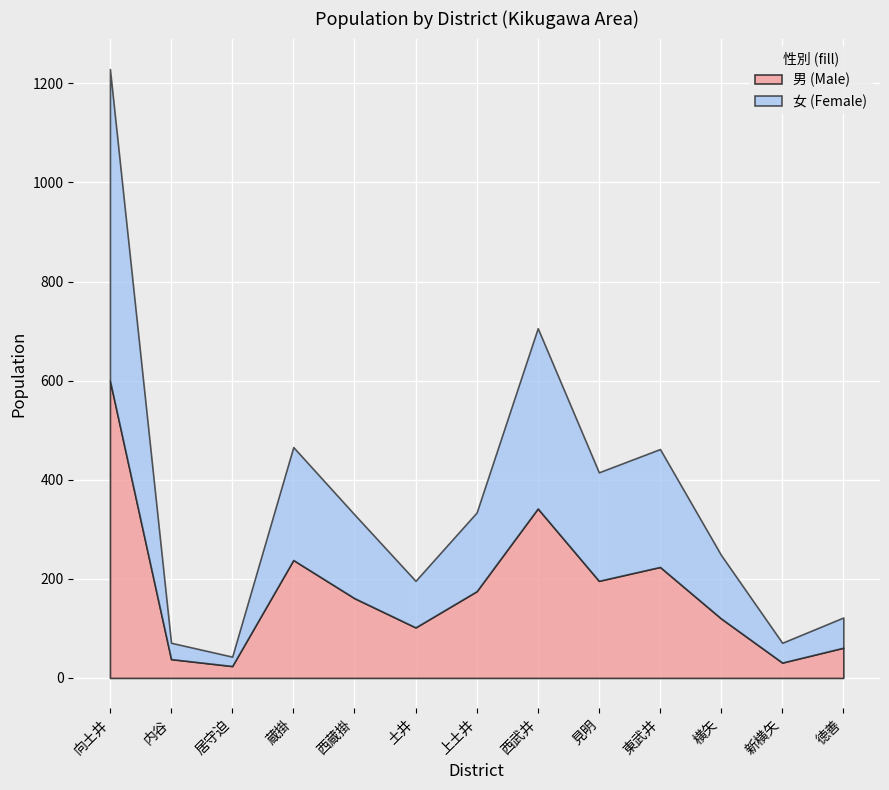

Is it true that 男 (Male) equals 196 at 見明?

True